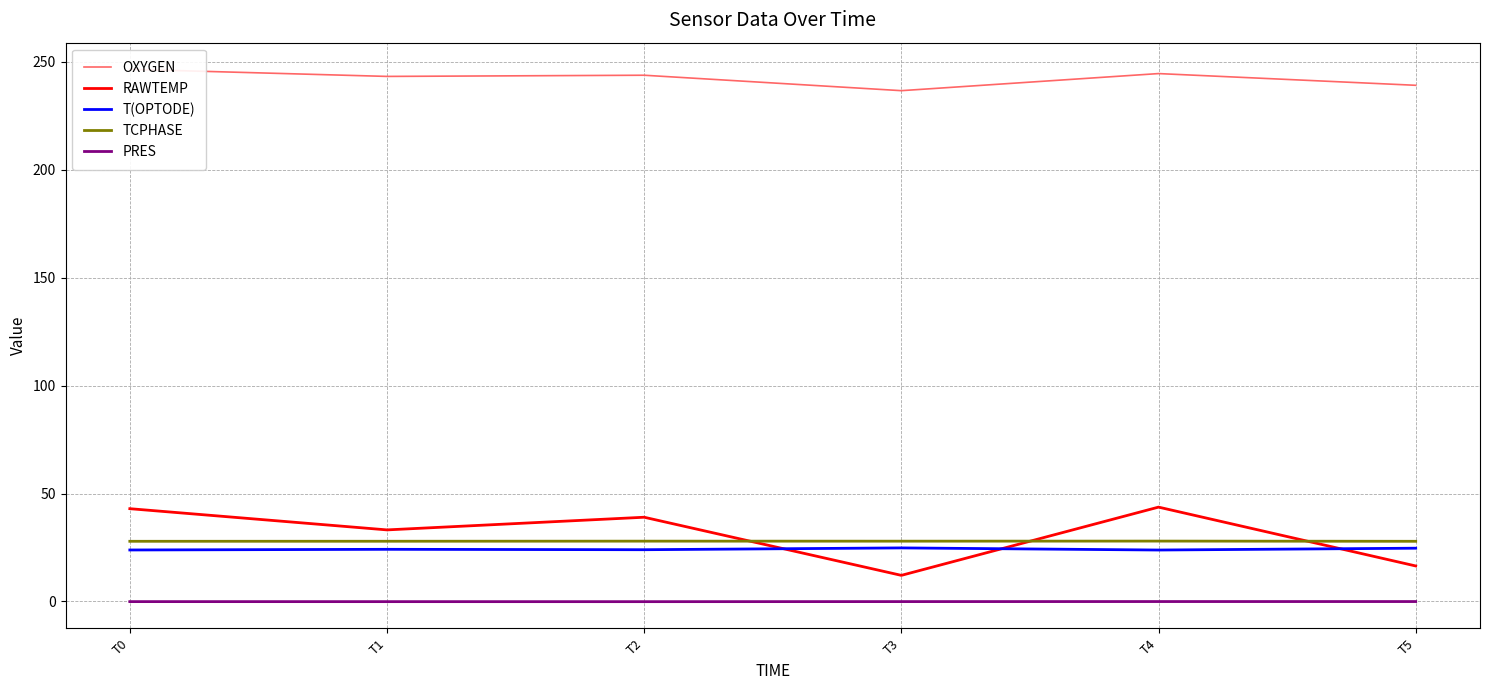

How many lines are shown in the chart?

5